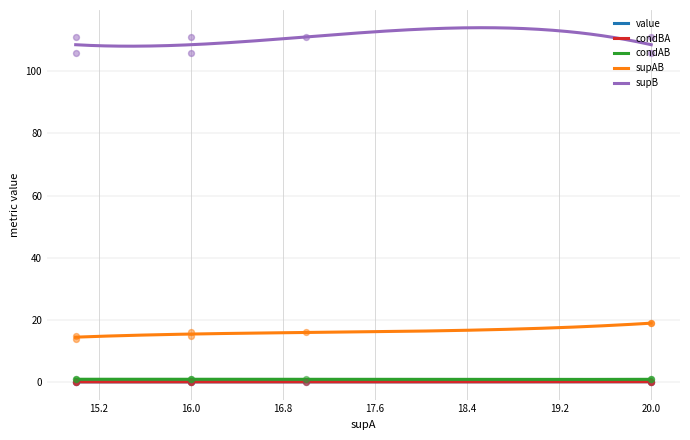

Is the value of condAB at 15 greater than the value of value at 15?

Yes